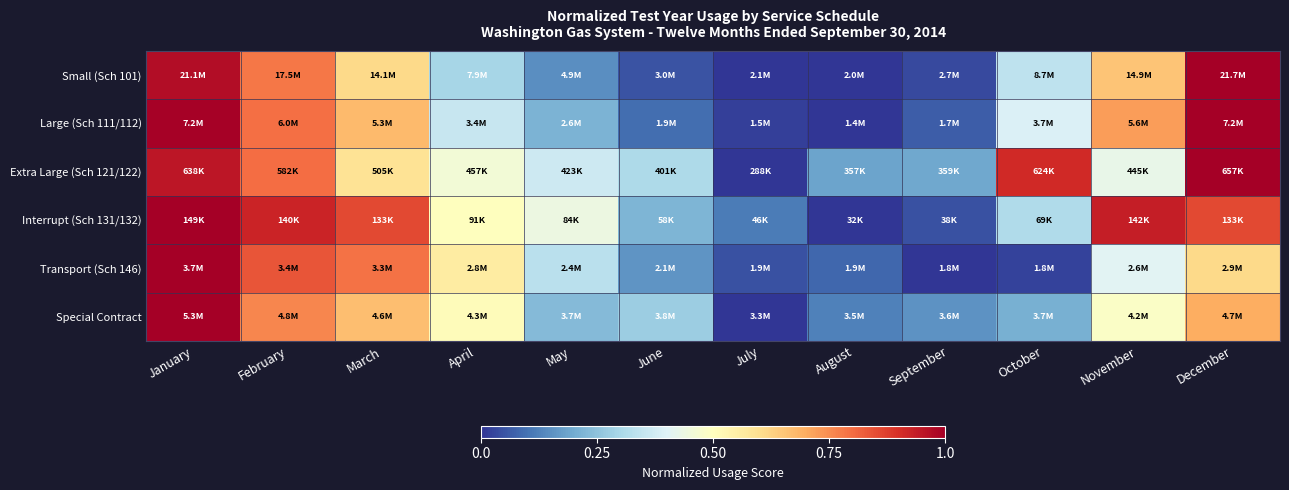

Which category has the highest value across all series?

December